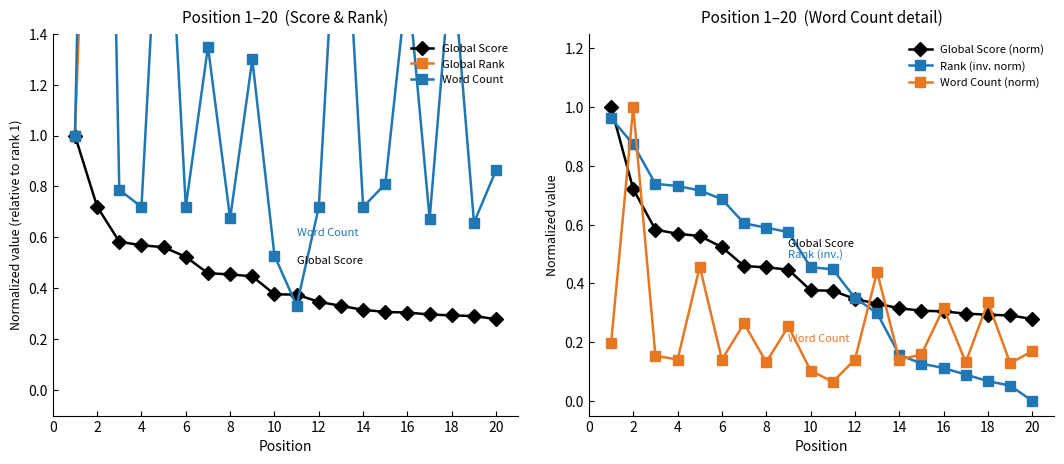

List the series in order of their peak value, lowest first.

Rank (inv. norm), Global Score, Global Score (norm), Word Count (norm), Word Count, Global Rank